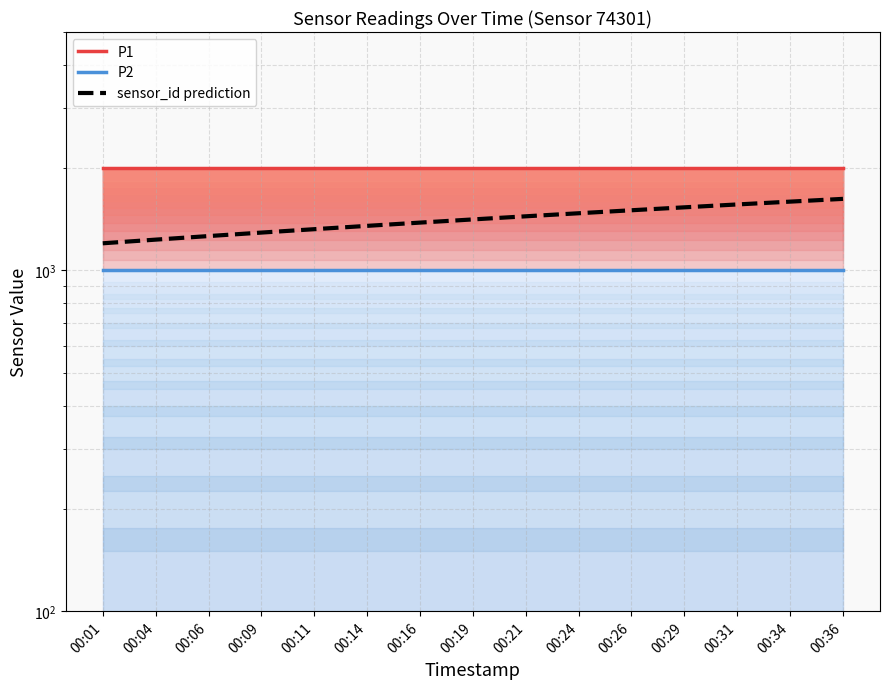

List the series in order of their overall mean, highest first.

P1, sensor_id prediction, P2